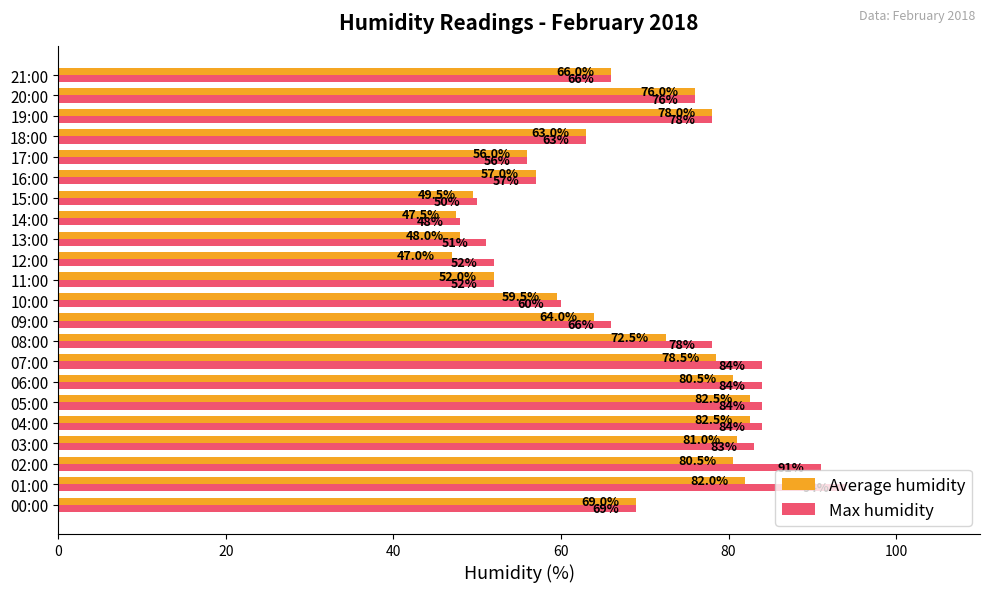

How many values in the Max humidity series are below 69?

11